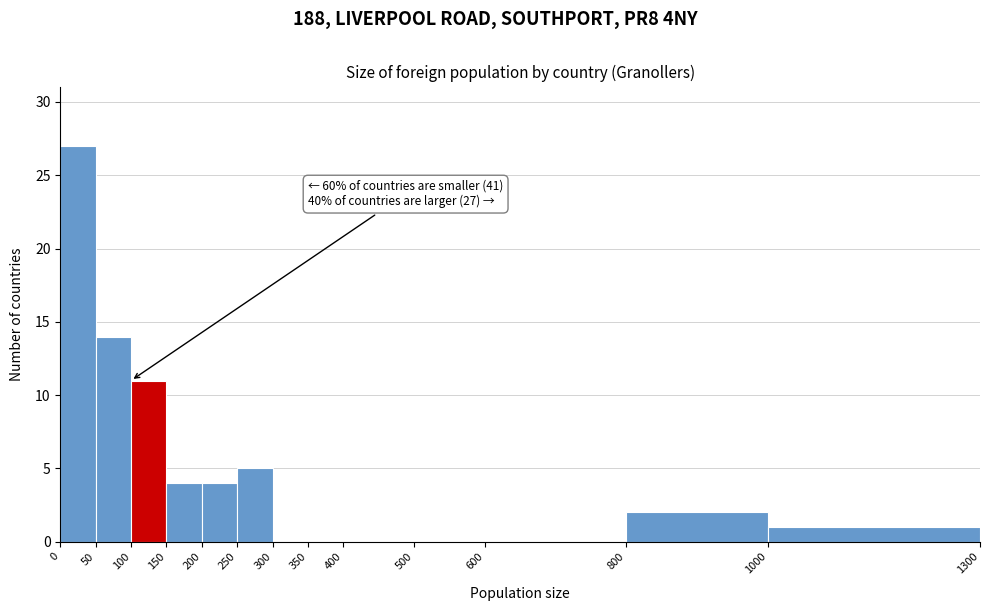

Over which range of the x-axis is the bar tallest?

0 to 50